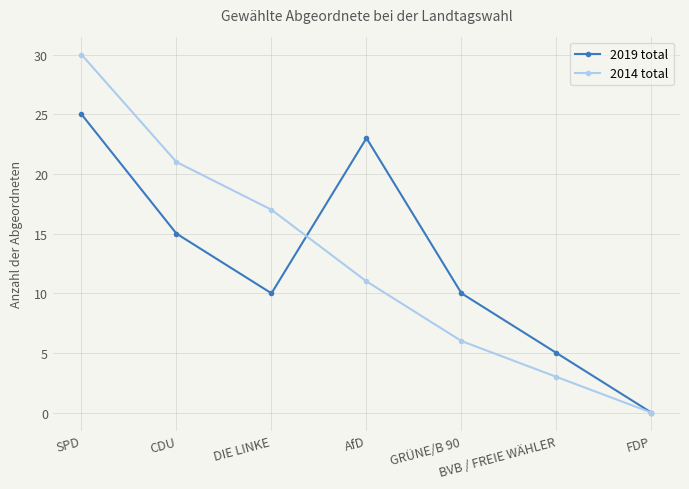

Which label corresponds to the smallest value in the chart?

FDP